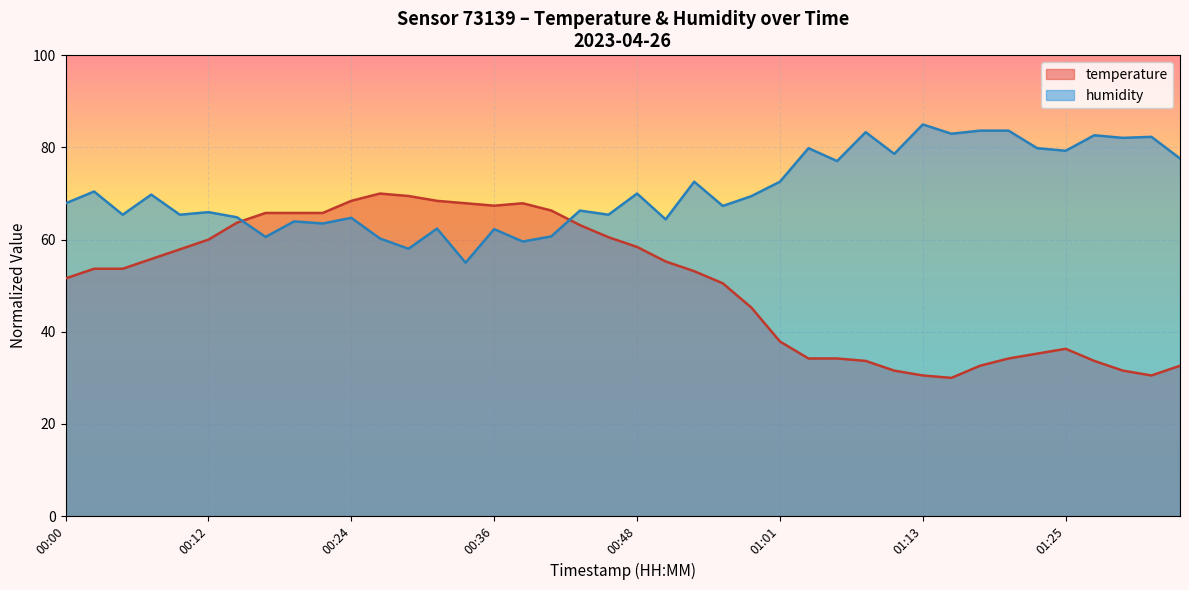

What is the difference between the highest and lowest values at 00:34?

12.9